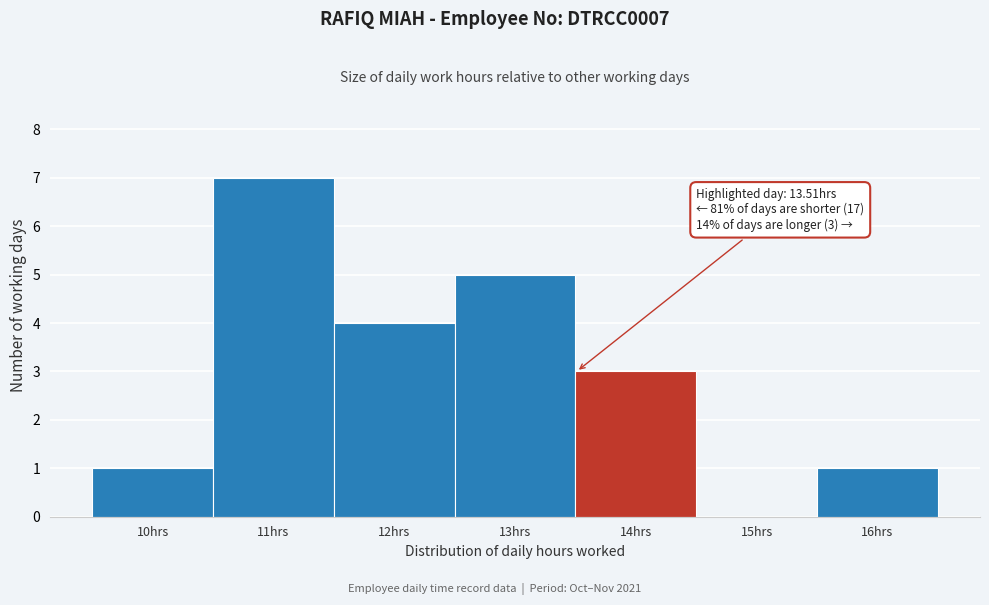

Over which range of the x-axis is the bar tallest?

10.5 to 11.5